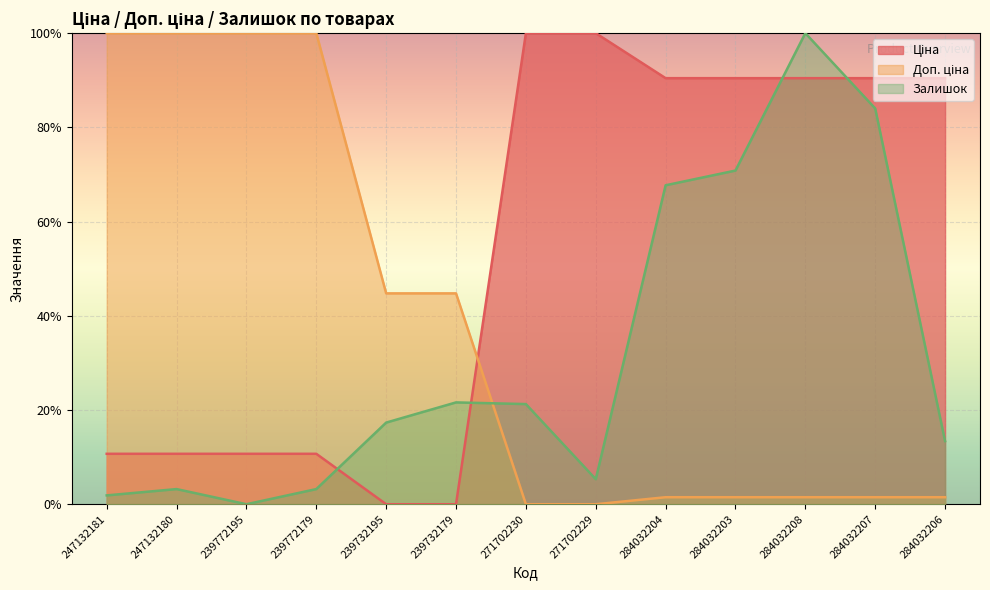

How many interior local valleys does the Залишок series have?

2